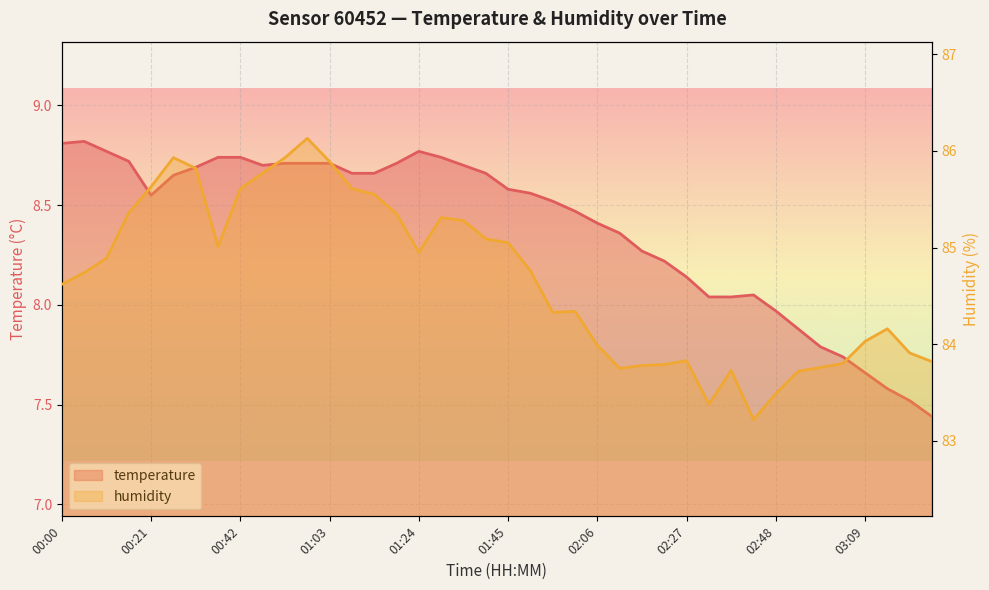

What is the label of the 23rd point from the right?

01:29